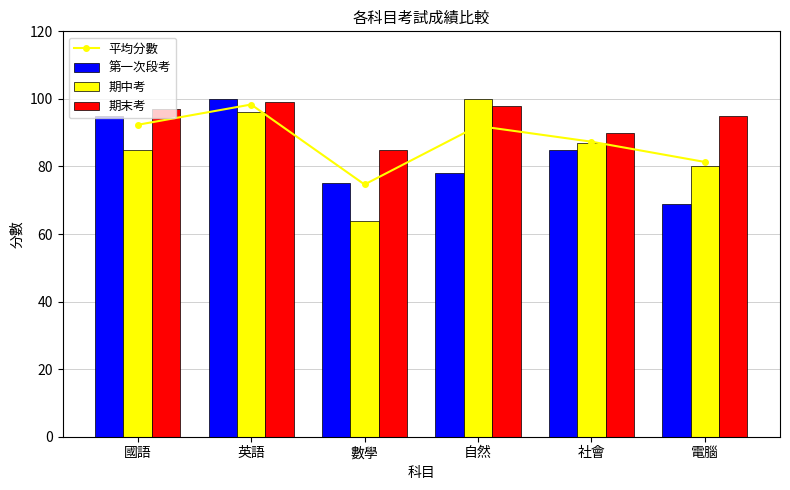

The 期末考 series shows 90.0 at 社會. True or false?

True